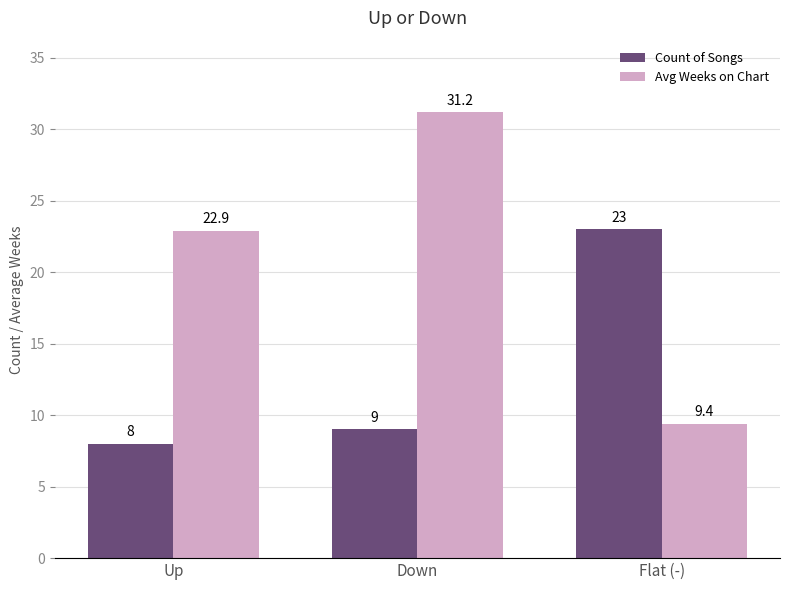

What is the sum of the Avg Weeks on Chart values at Up and Flat (-)?

32.3